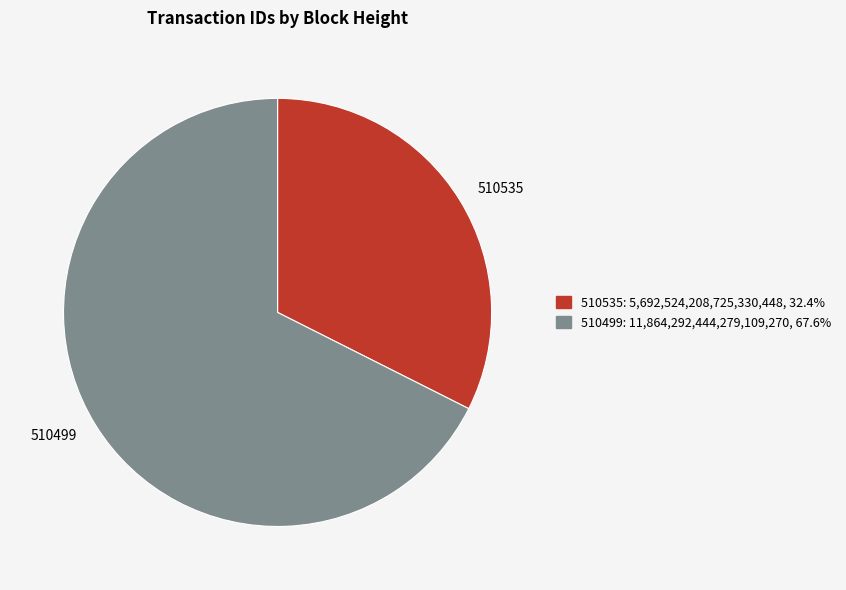

Which slice is the smallest?

510535